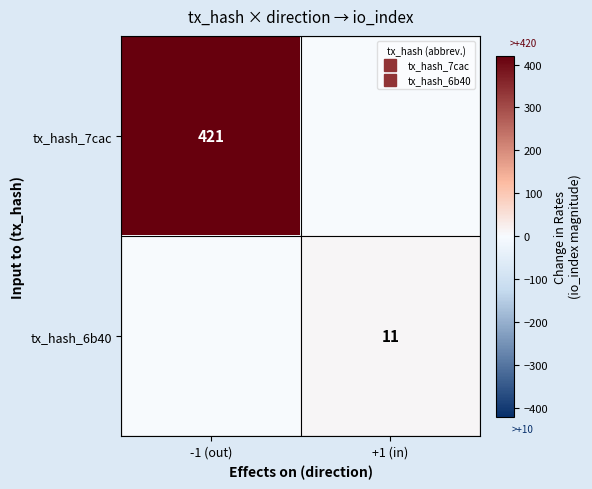

List the labels in order of tx_hash_7cac value, largest first.

-1 (out), +1 (in)